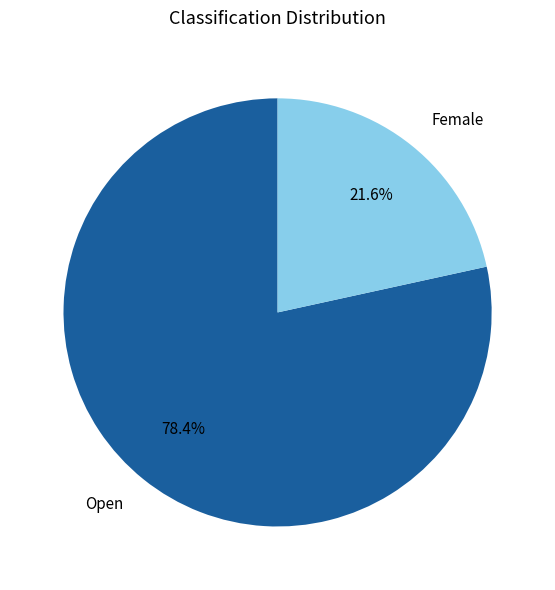

Count the number of slices in the pie.

2